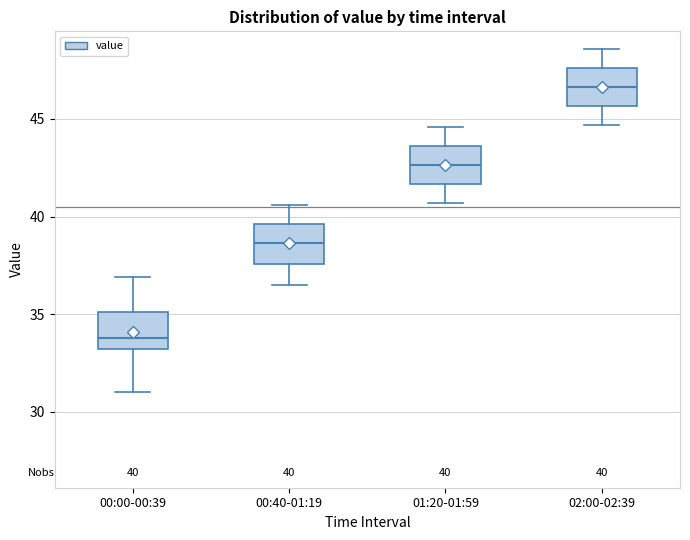

Which box's median line is the highest?

02:00-02:39